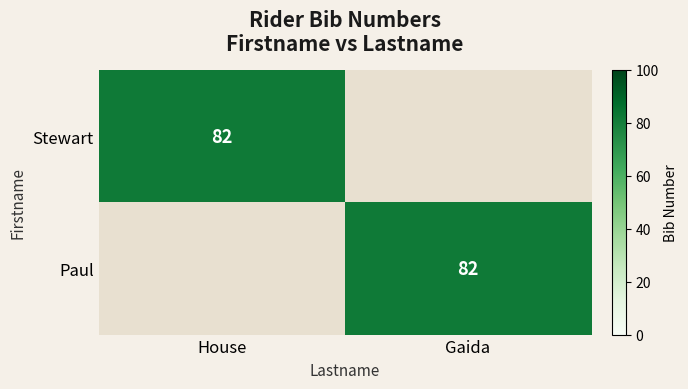

True or false: Paul has a value of 82 at Gaida.

True